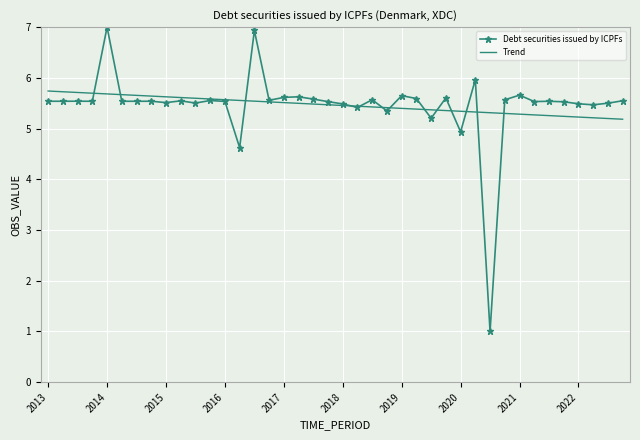

Which series has the widest spread of values?

Debt securities issued by ICPFs